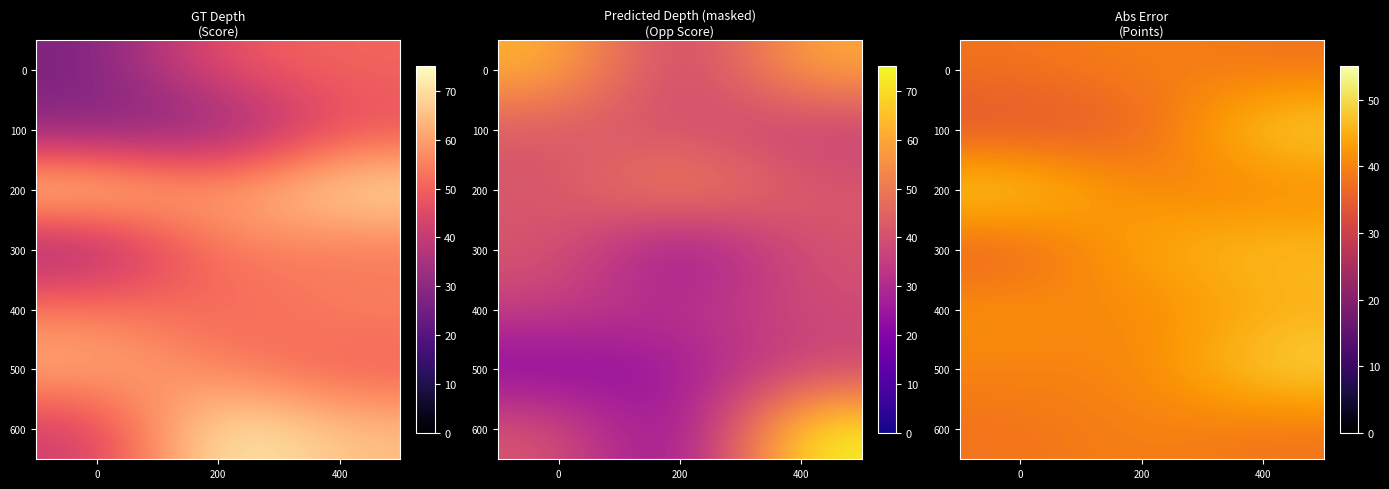

The 300 series shows 63 at 200. True or false?

False